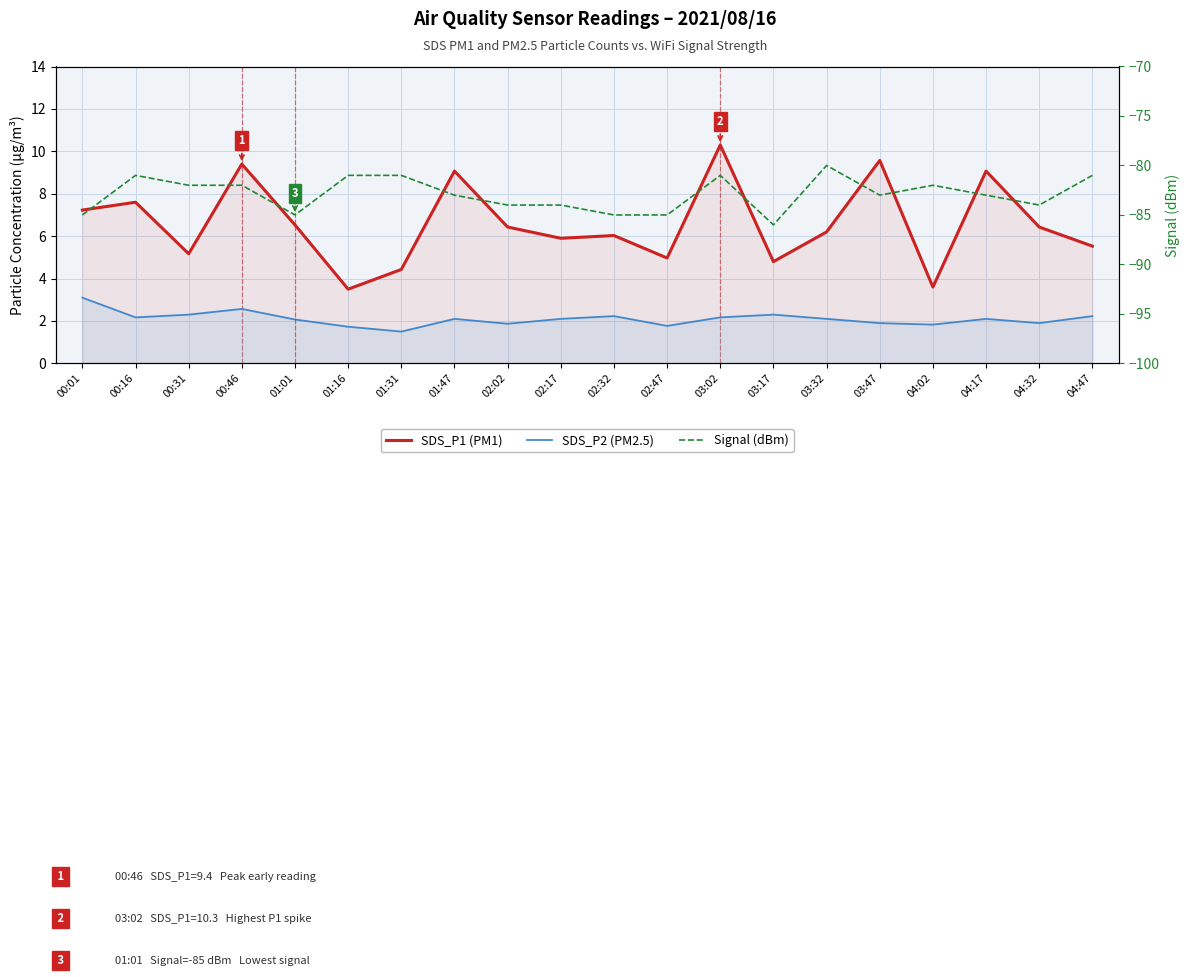

At which label does Signal reach its peak?

03:32